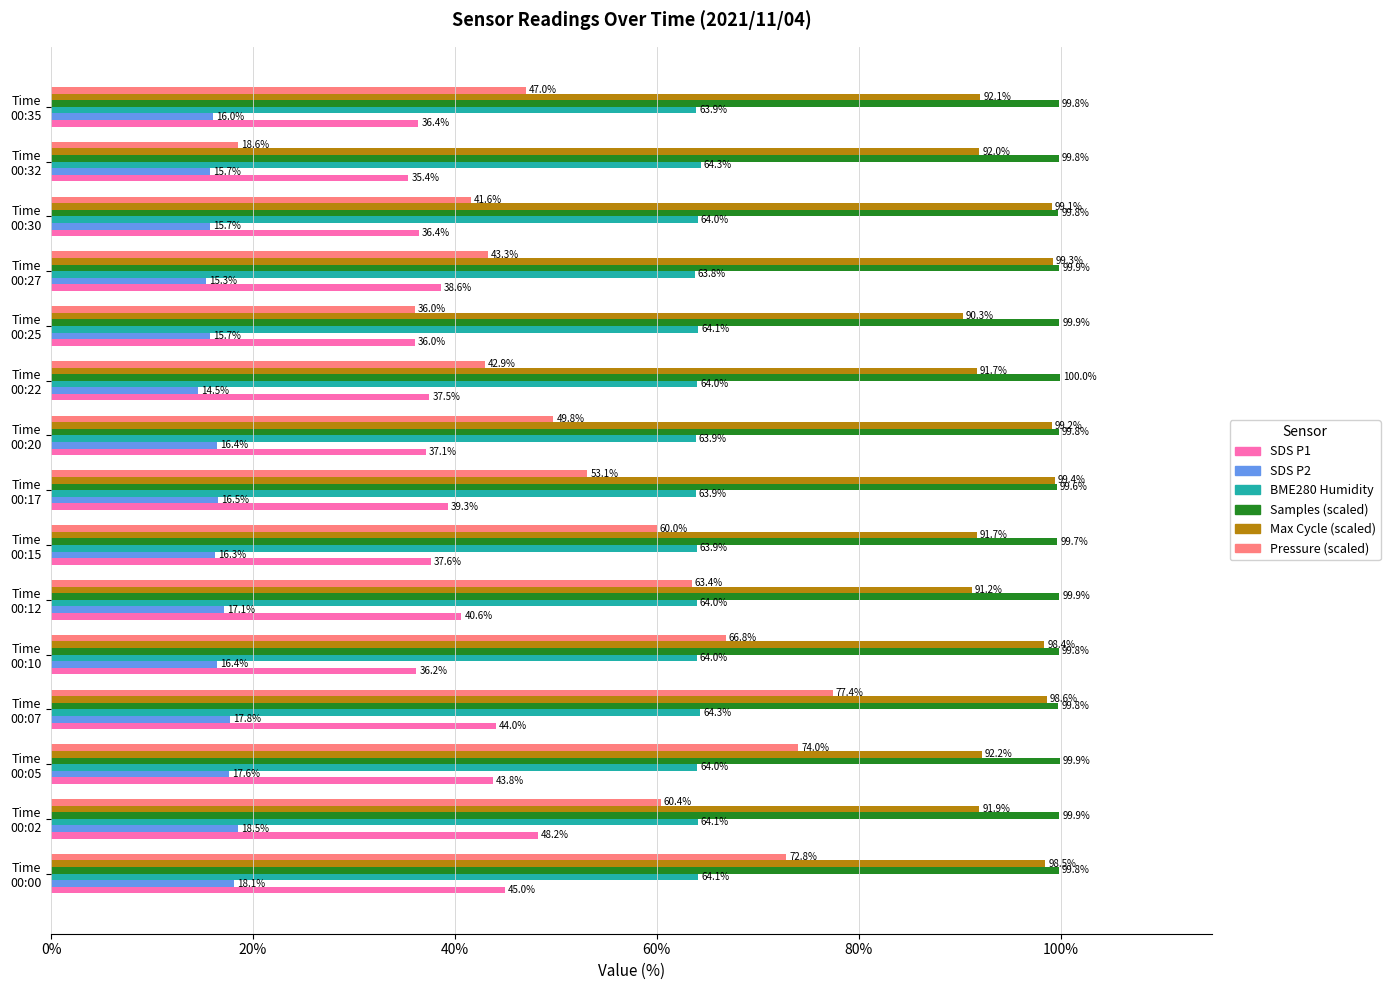

What is the difference between the second highest and minimum values in the BME280 Humidity series?

0.5